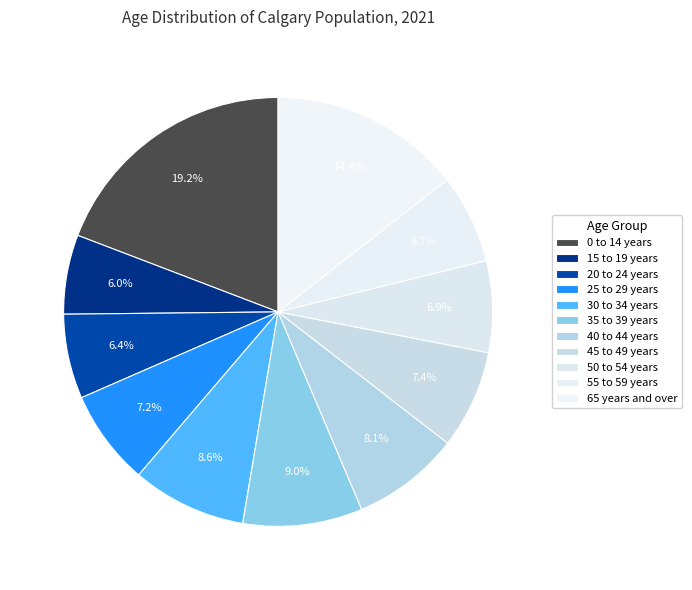

Count the number of slices in the pie.

11